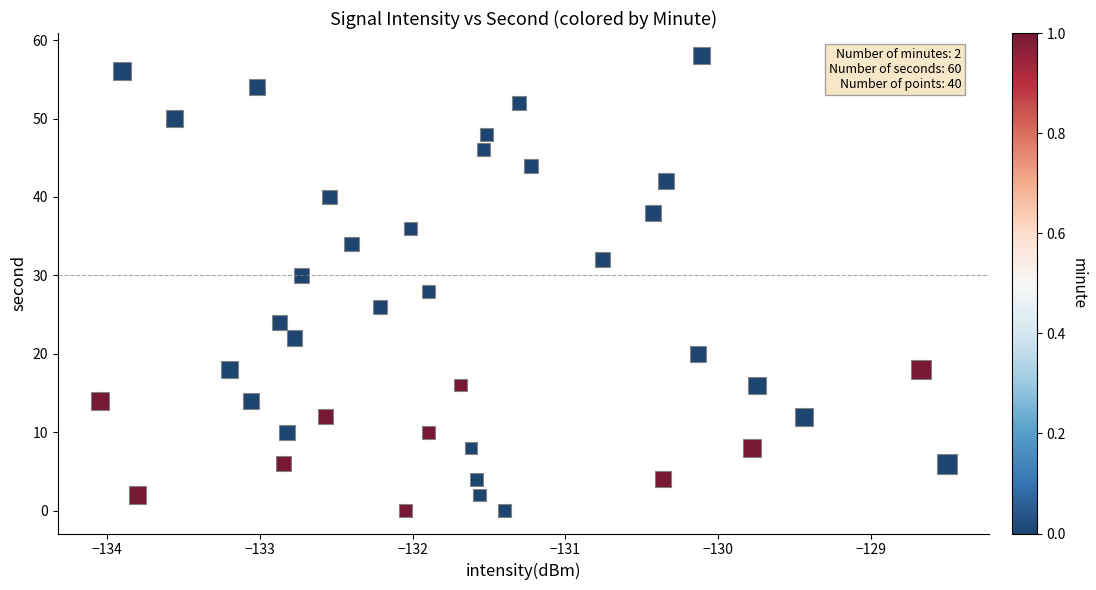

What is the range of Y values (max minus min)?

58